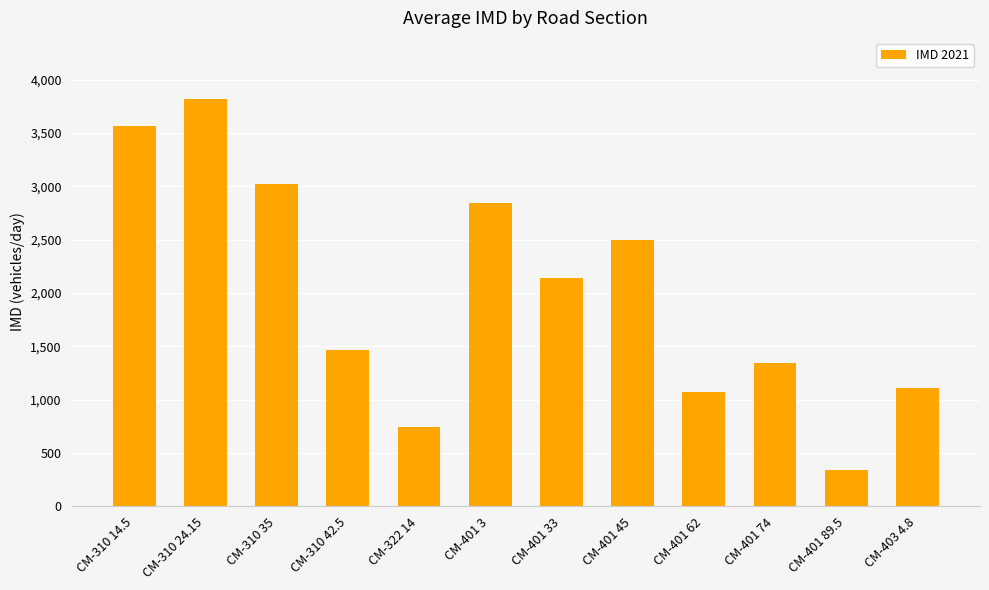

The value at CM-401 74 is 1339. True or false?

True